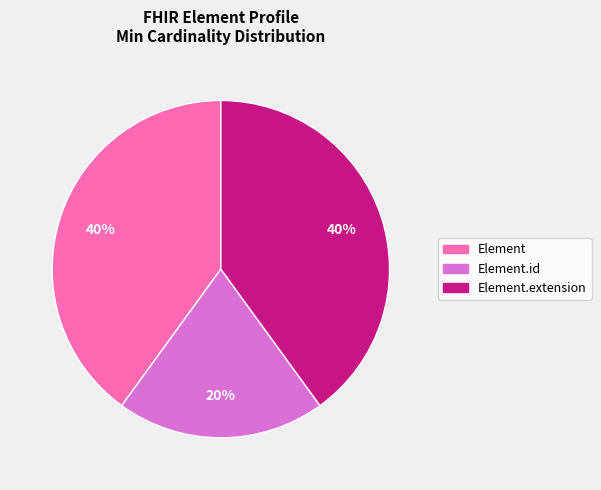

Is there any slice that represents more than half of the pie?

No